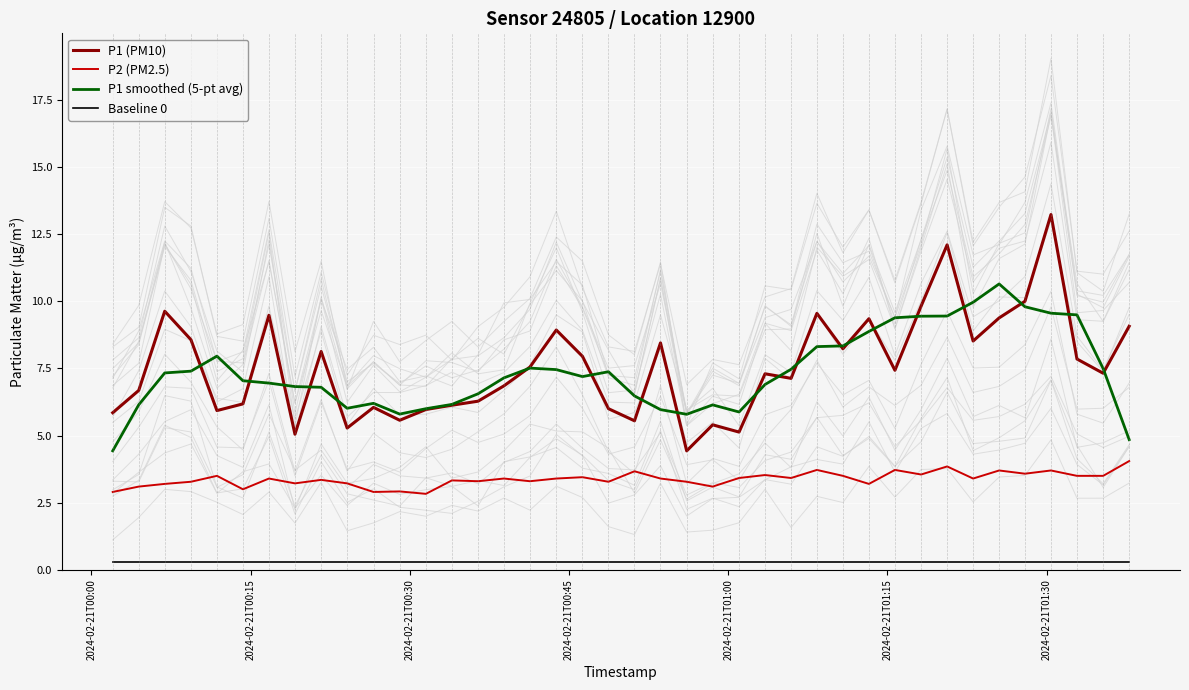

How many values in the P2 (PM2.5) series exceed 3?

35